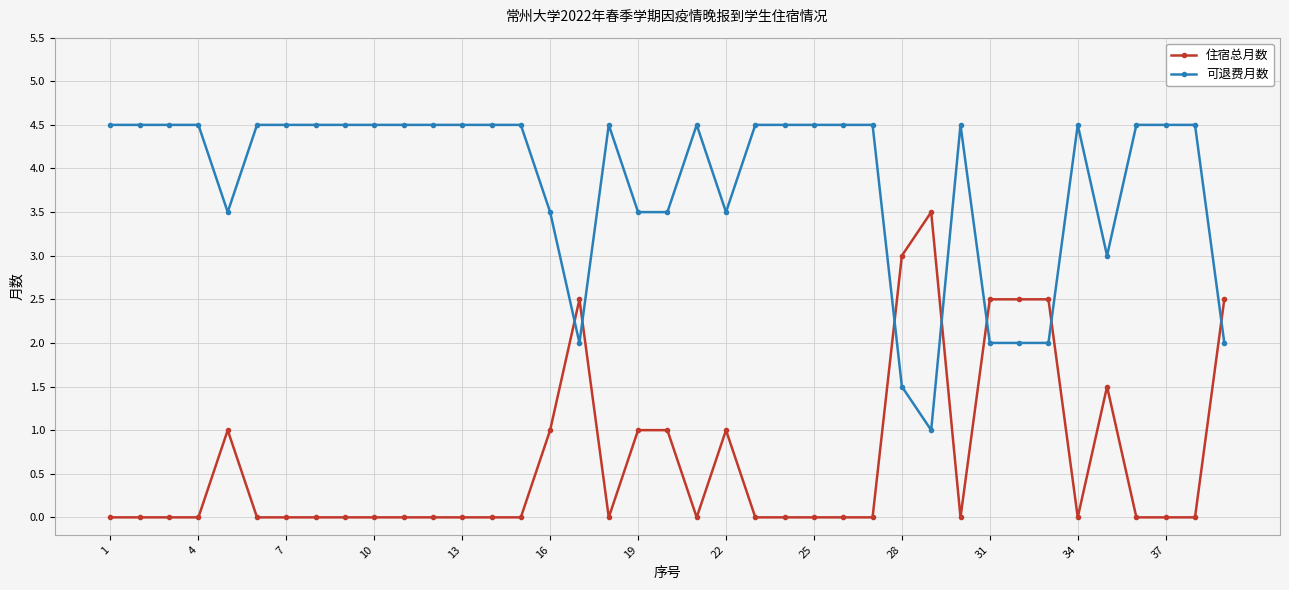

Which series has the largest total across all categories?

可退费月数